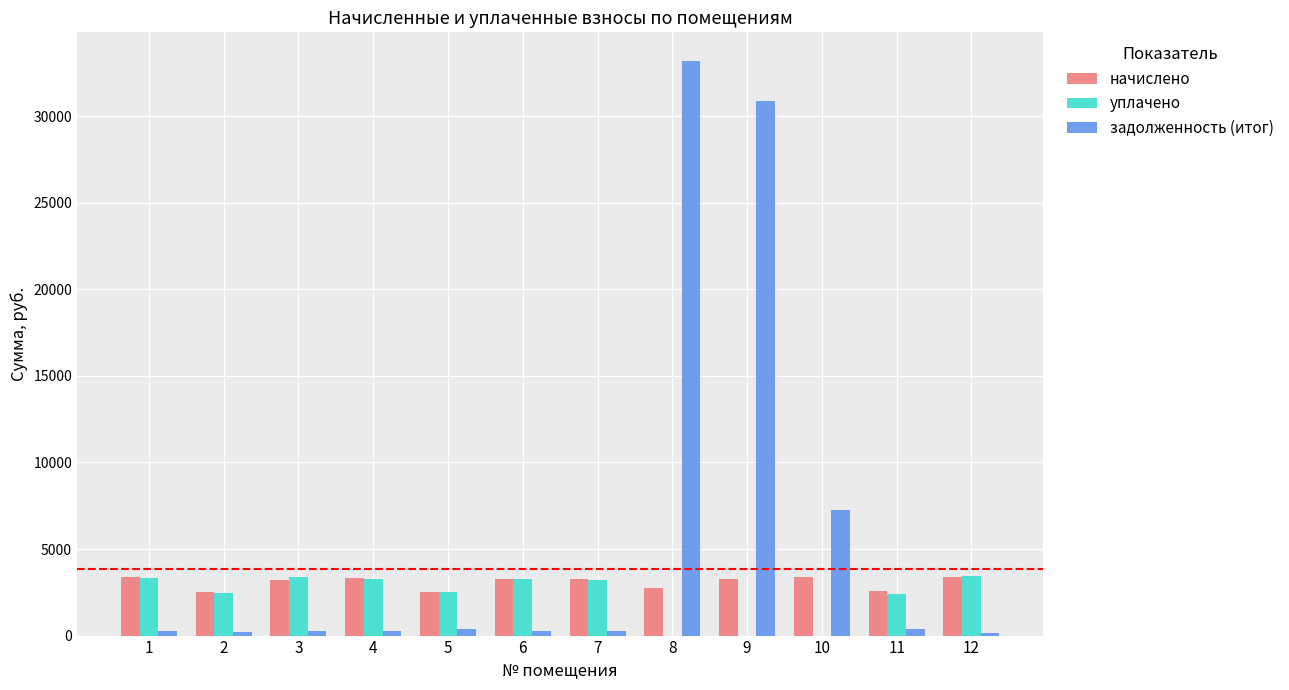

What is the spread (max minus min) of values at 4?

3047.7